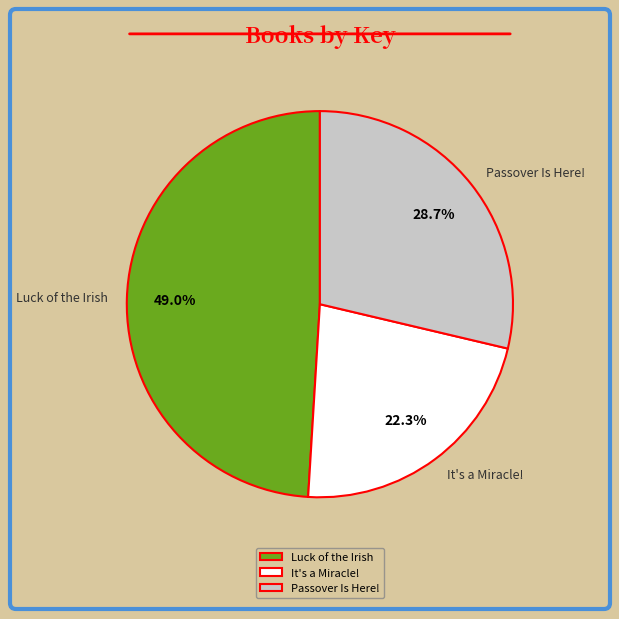

Does It's a Miracle! account for over 50% of the chart?

No